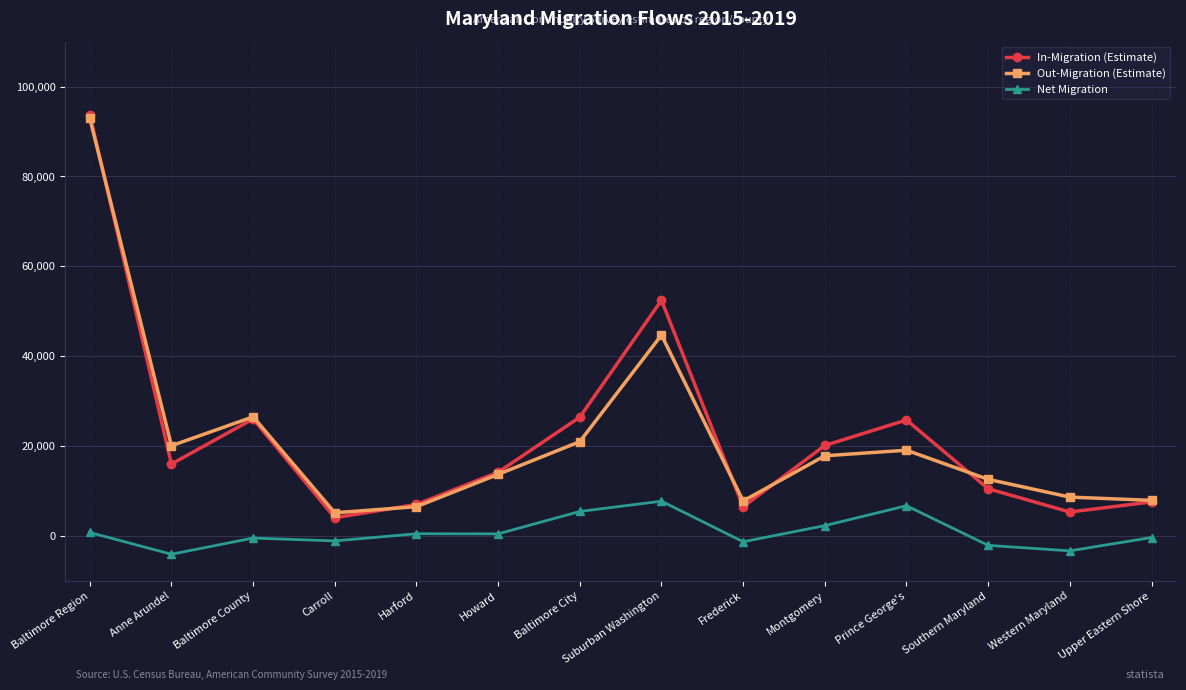

Does the chart display data point markers on the line(s)?

Yes